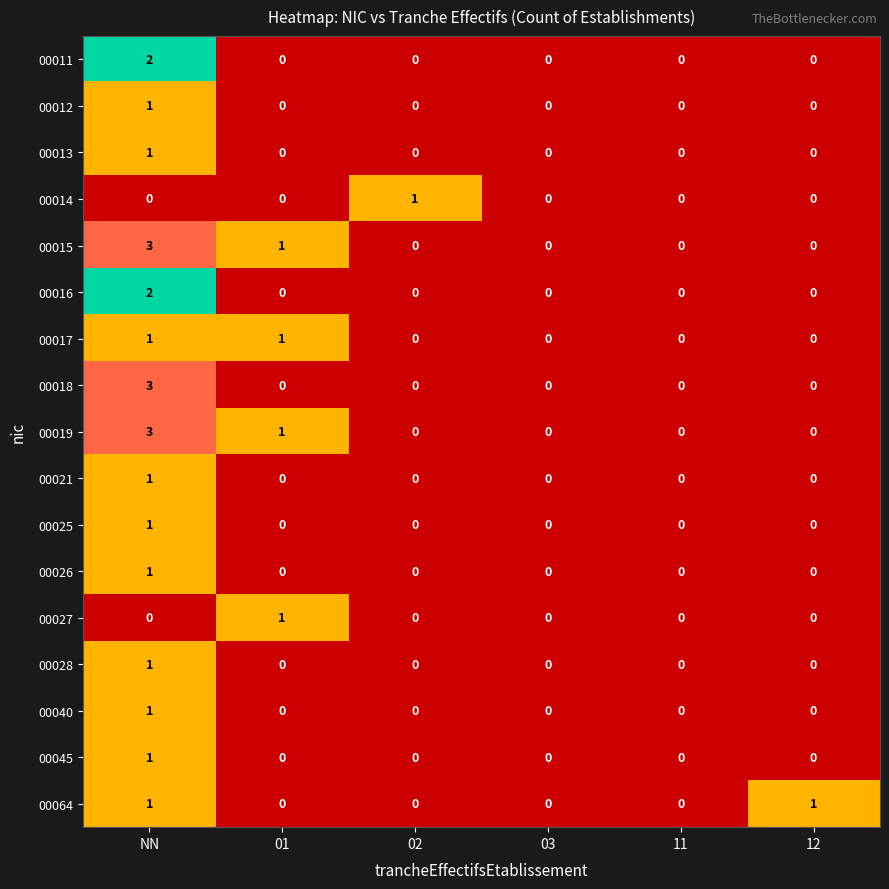

Between 02 and 03, which series saw the biggest shift?

00014